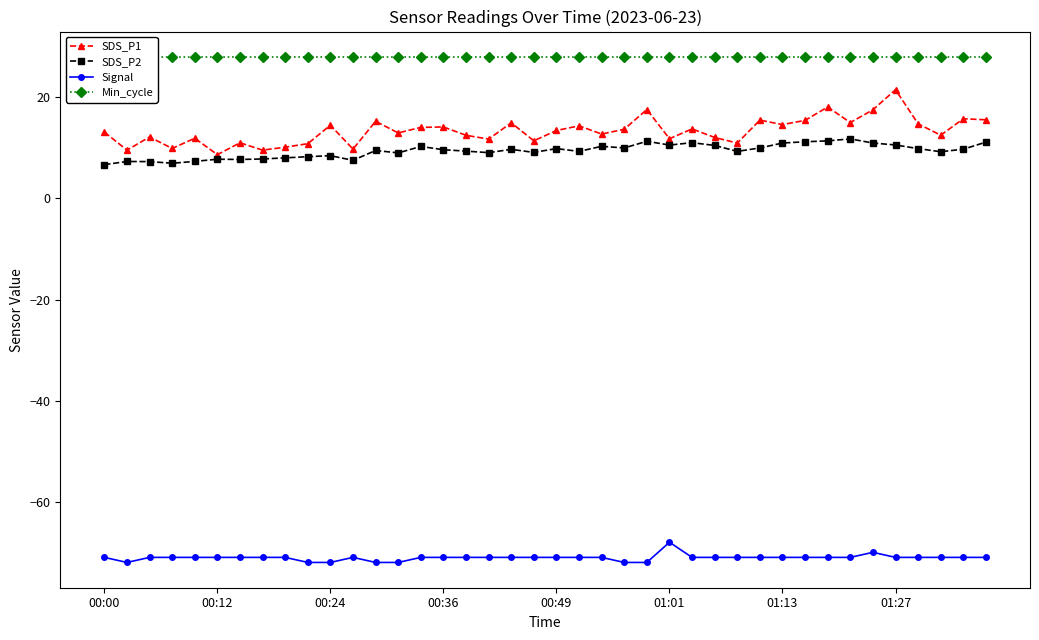

The value of SDS_P2 at 01:13 is 14.5. True or false?

False